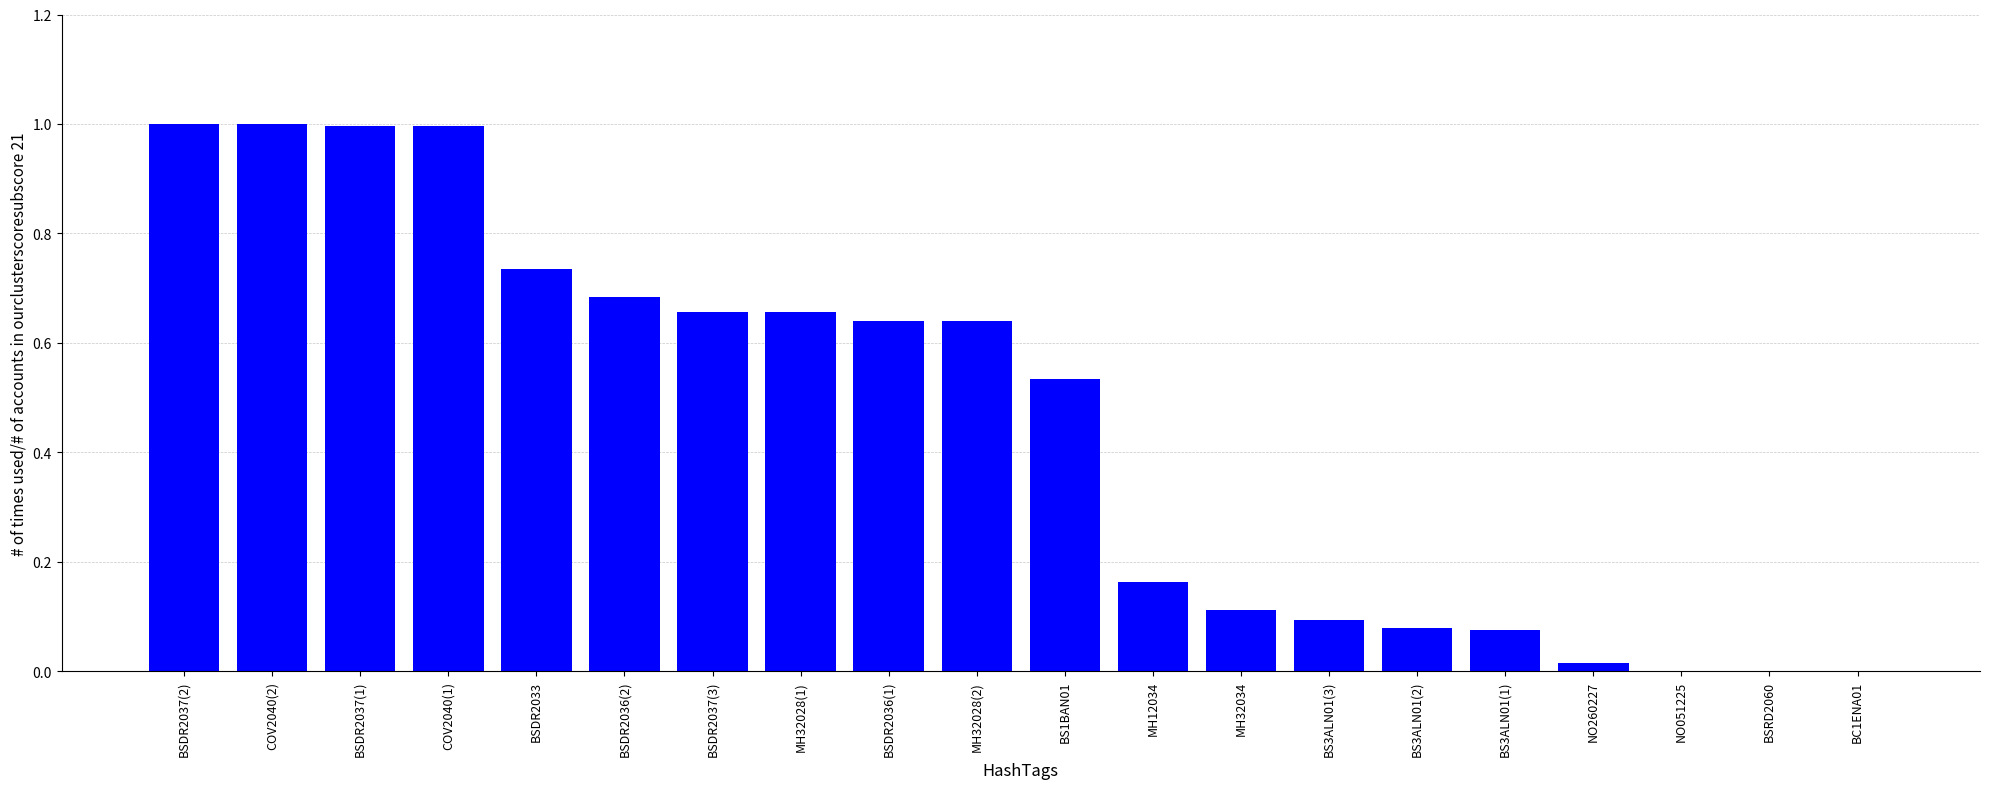

The chart shows a value of 0.0 at NO260227. True or false?

True